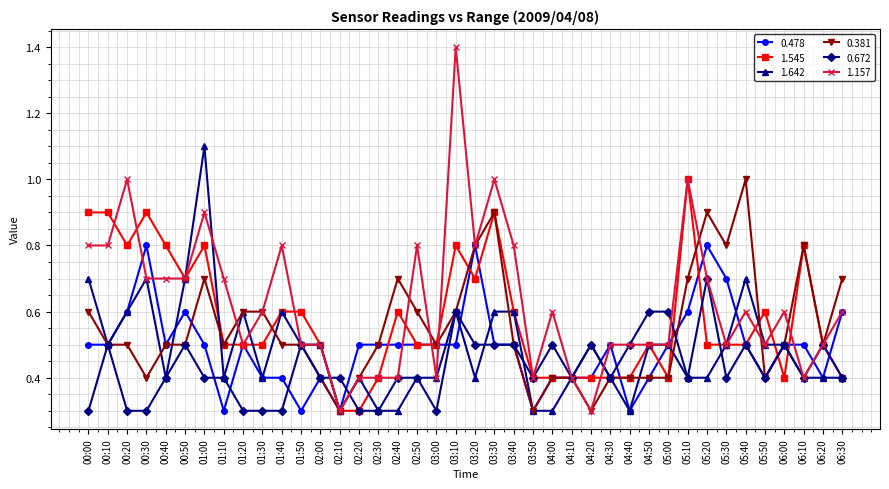

True or false: 1.157 has more than 2 interior local peaks.

True